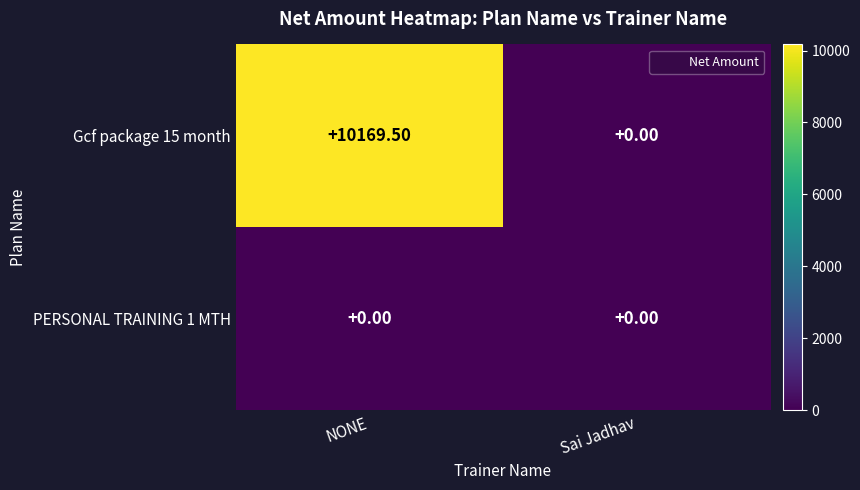

What is the sum of the Gcf package 15 month values at NONE and Sai Jadhav?

10169.5